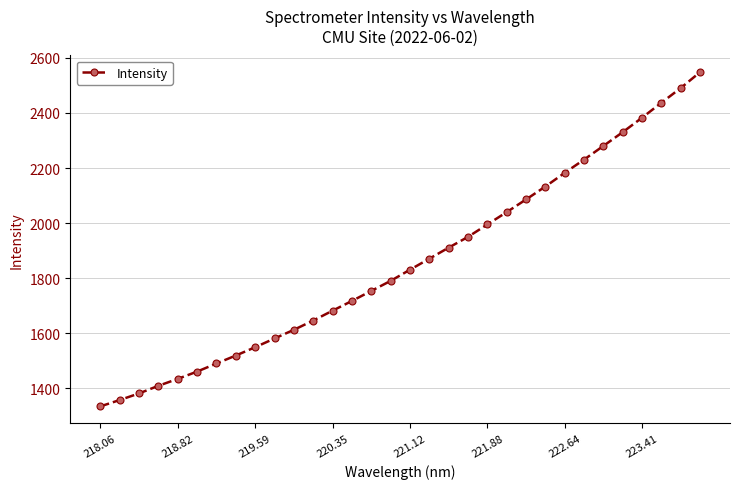

What is the value of the 24th point from the left?

2132.8